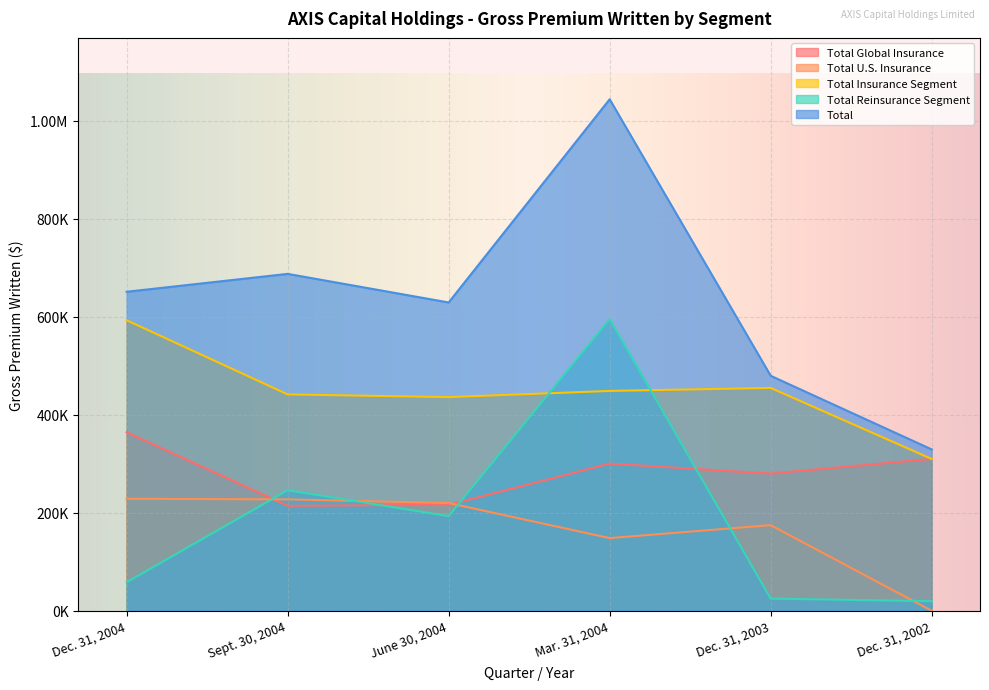

What is the average value of the Total Insurance Segment series?

447387